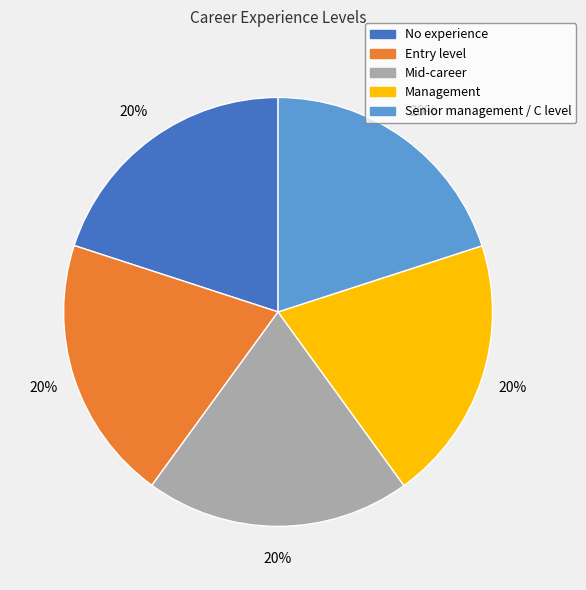

True or false: Senior management / C level accounts for 11% of the total.

False